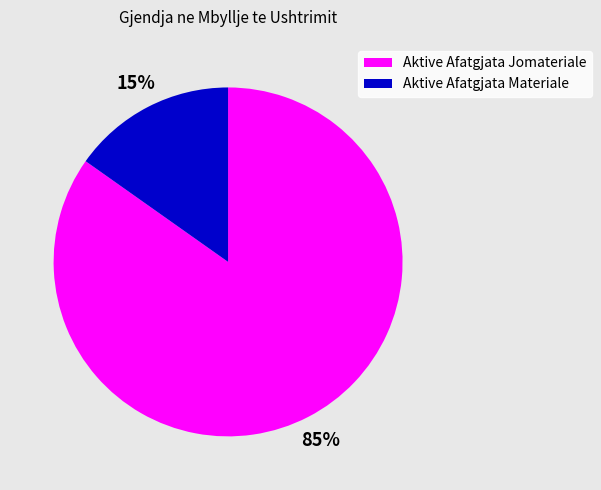

Which has a higher value, Aktive Afatgjata Jomateriale or Aktive Afatgjata Materiale?

Aktive Afatgjata Jomateriale